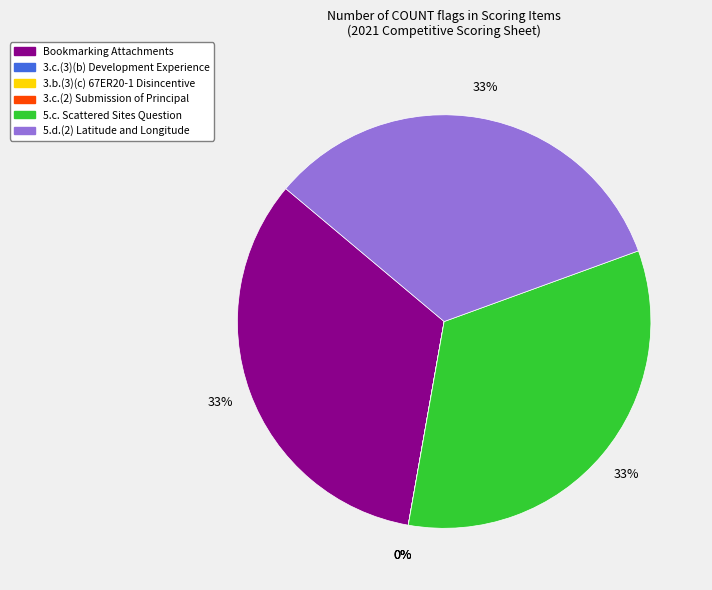

Which category has the biggest portion of the pie?

Bookmarking Attachments